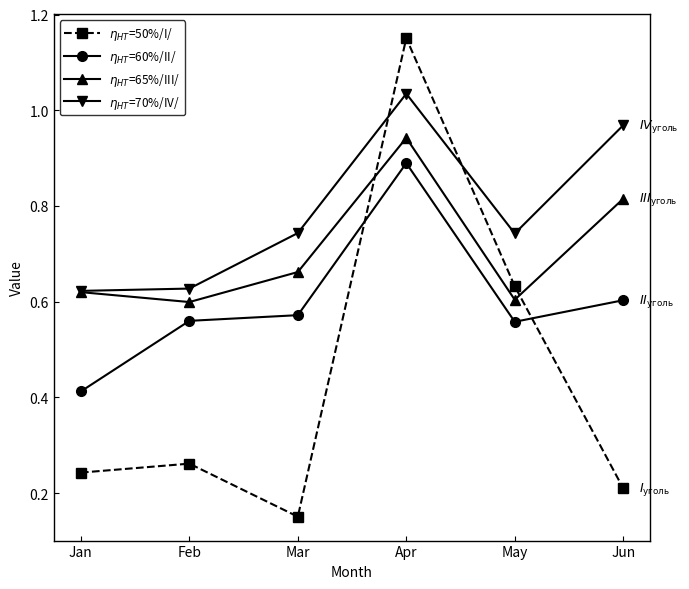

At how many categories does at least one series exceed 0?

6